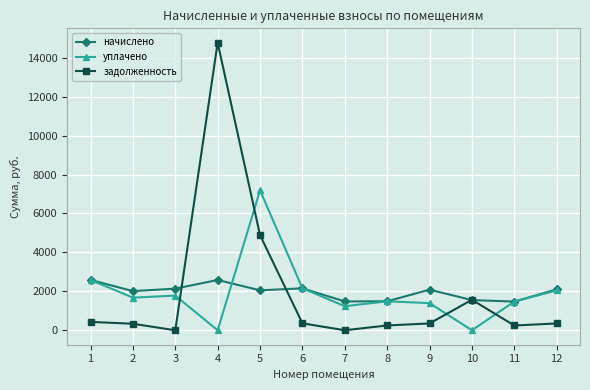

Where is the first local minimum for задолженность?

3